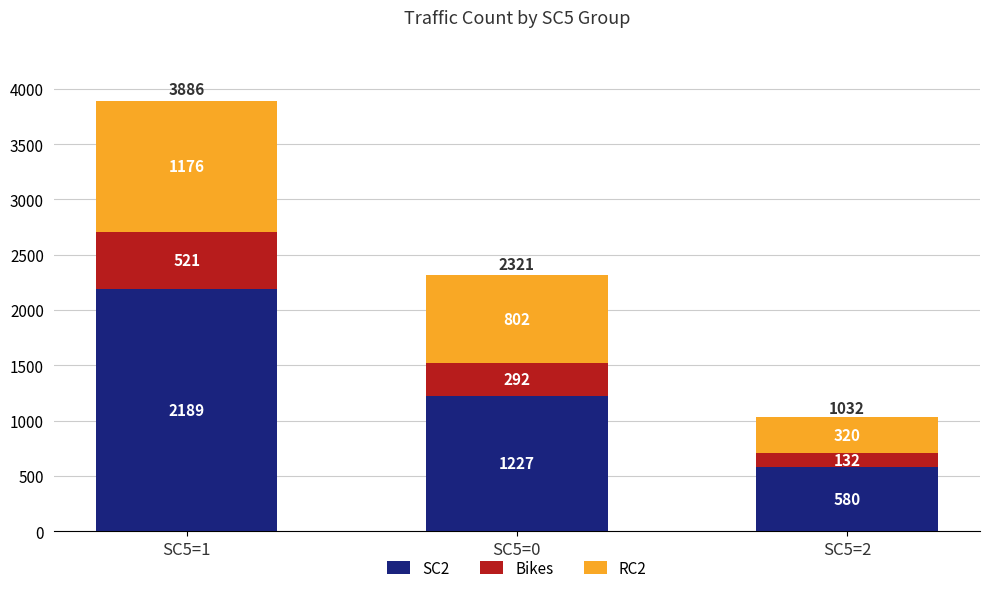

The value of SC2 at SC5=2 is 767. True or false?

False